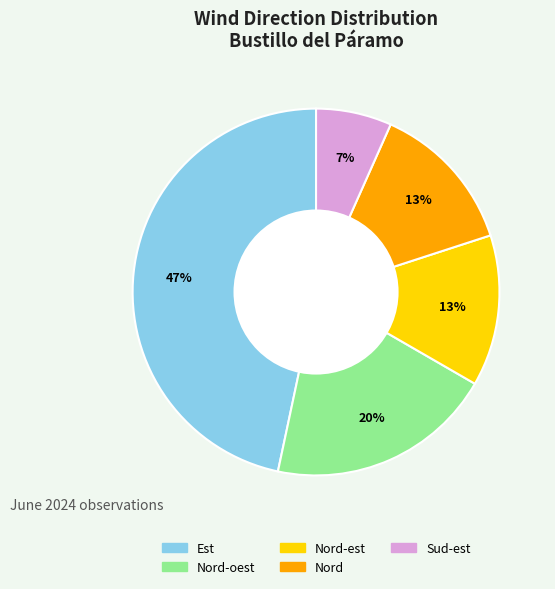

Count the number of slices in the pie.

5